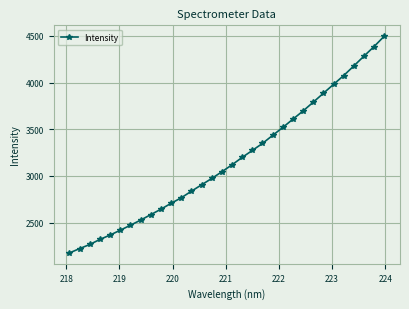

How many data points are less than 3119?

16